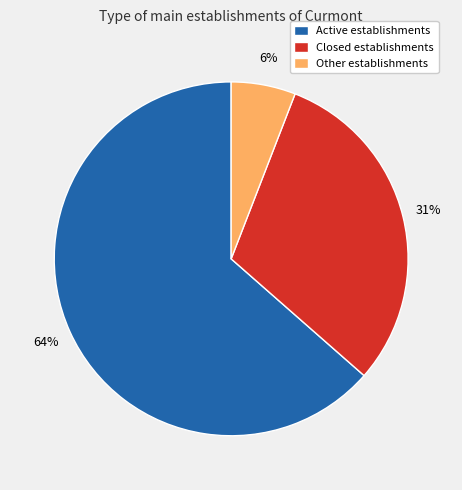

To the nearest percent, what portion does Other establishments represent?

6%